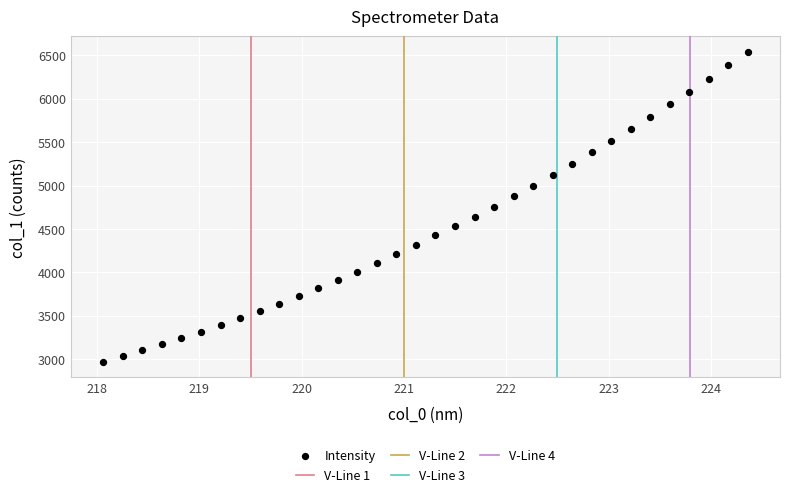

What is the range of Y values (max minus min)?

3568.4